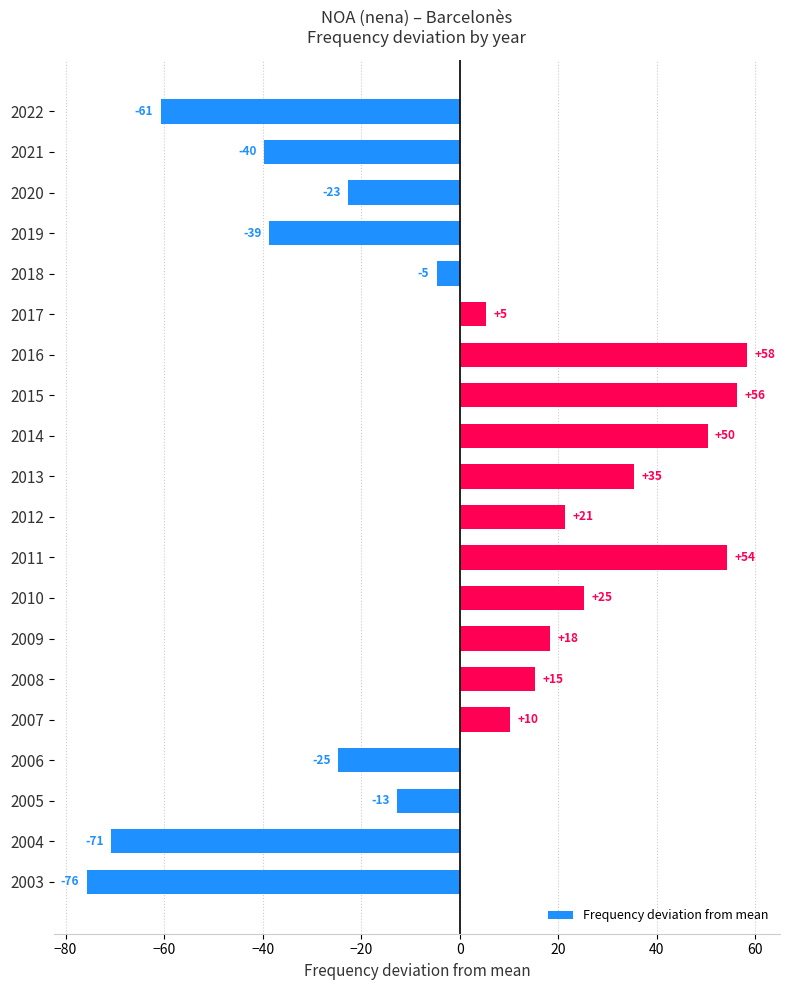

How many bars are there in total?

20